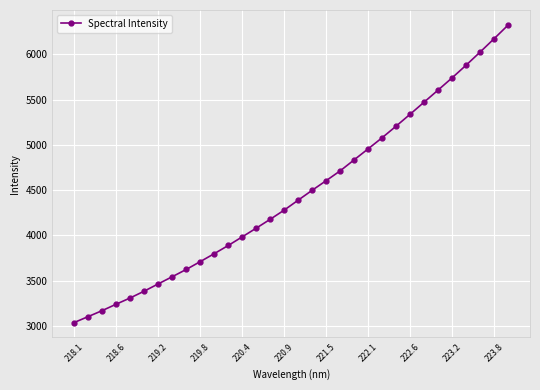

What is the maximum value shown in the chart?

6327.1